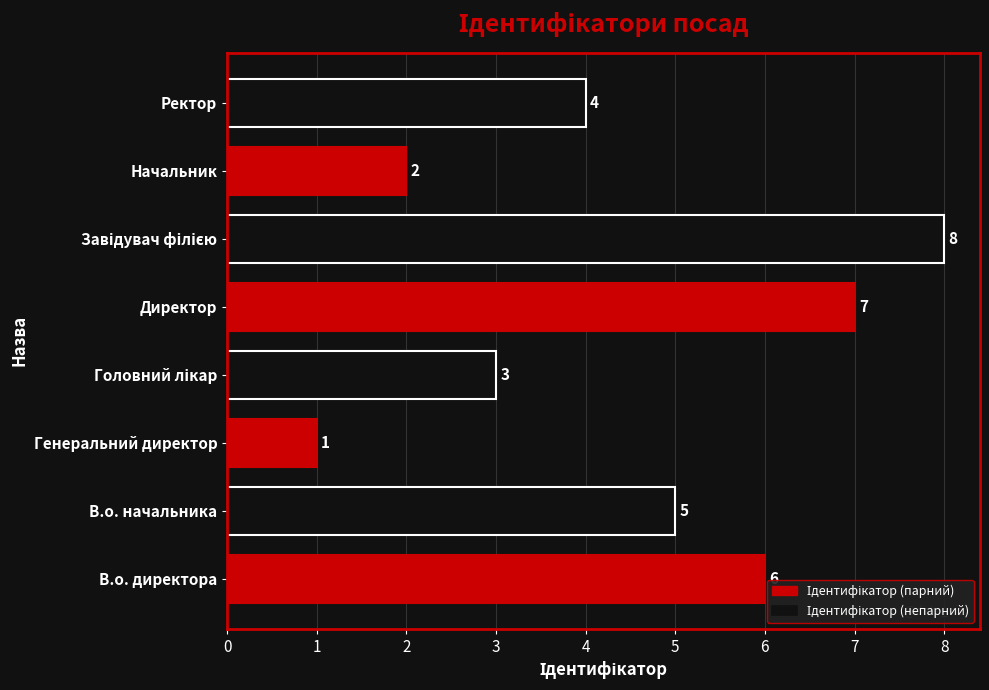

Is it true that the value at В.о. директора is 3?

False